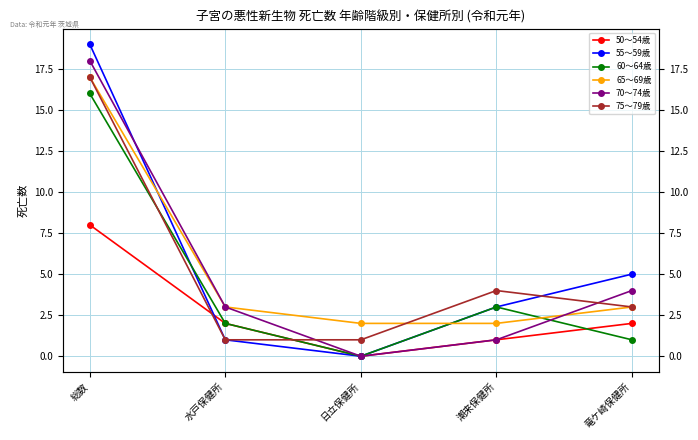

What is the difference between the highest and lowest values at 日立保健所?

2